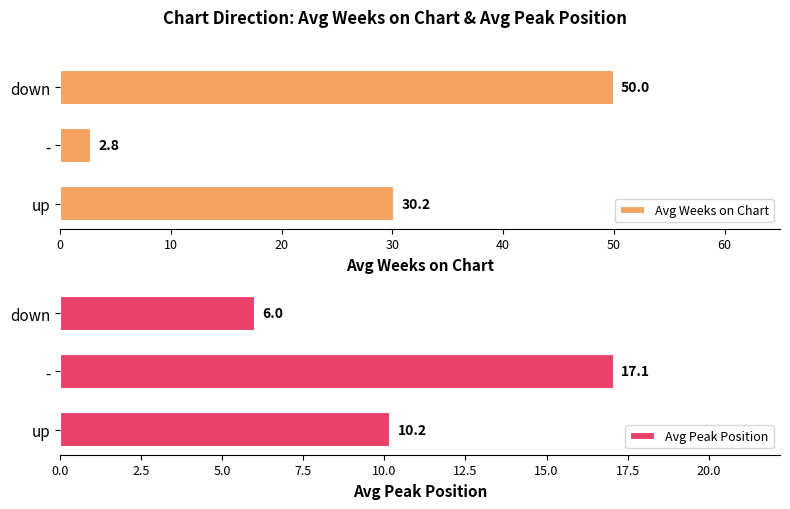

What is the difference between the maximum and minimum values in the Avg Weeks on Chart series?

47.2